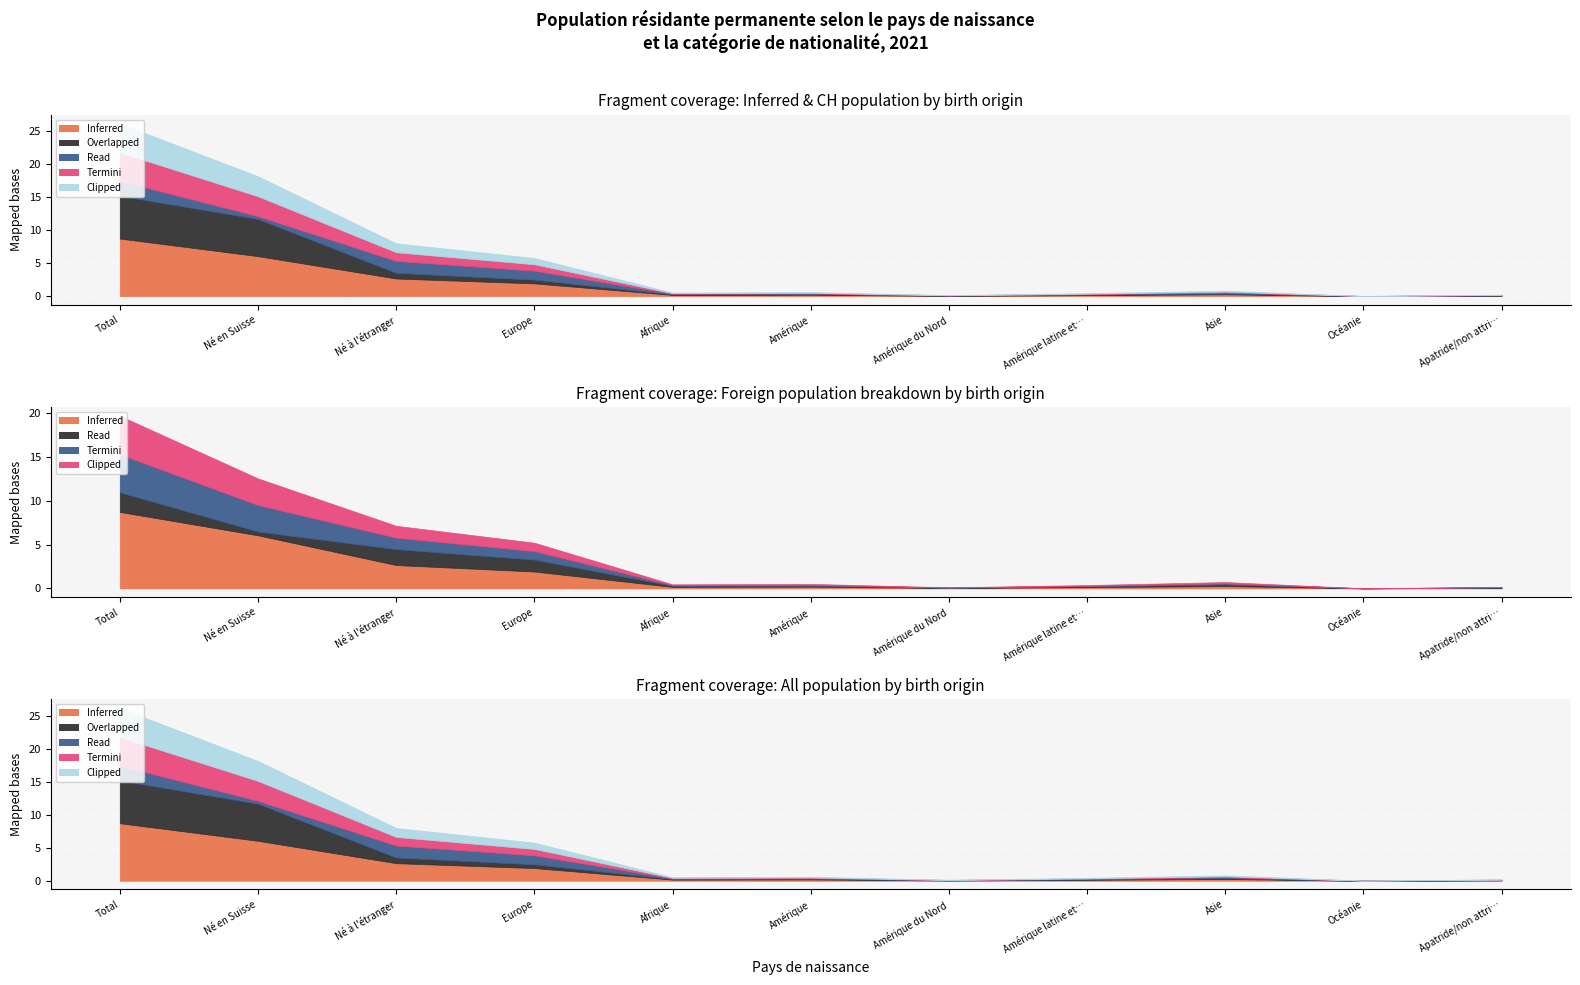

How many lines are shown in the chart?

5